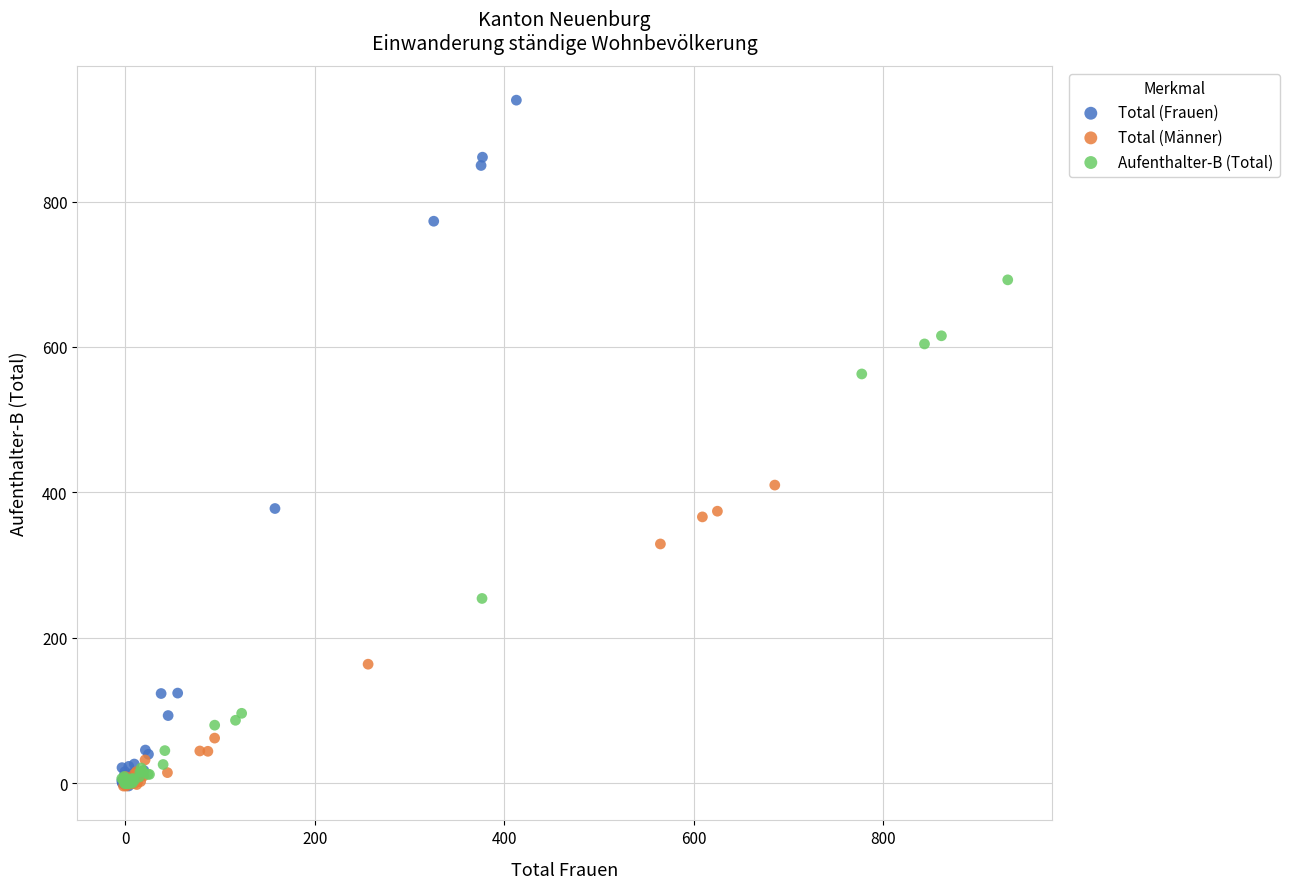

Which series has the largest Y range (max minus min)?

Total (Frauen)